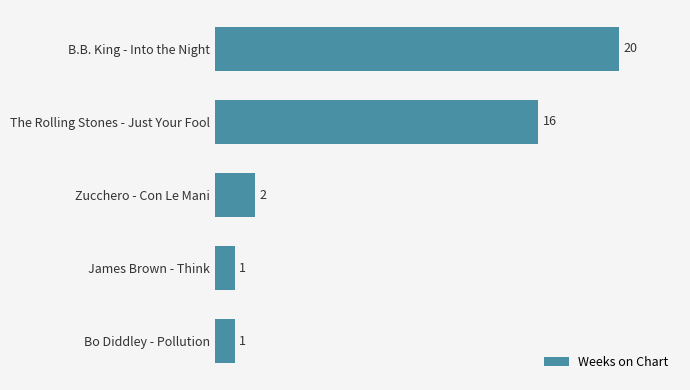

What is the difference between the maximum and second lowest values?

19